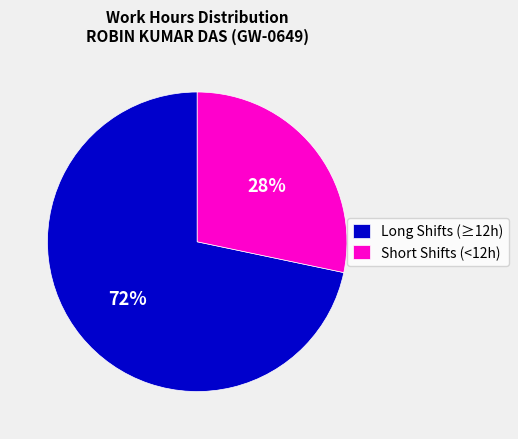

The Short Shifts (<12h) slice represents 28% of the pie. True or false?

True